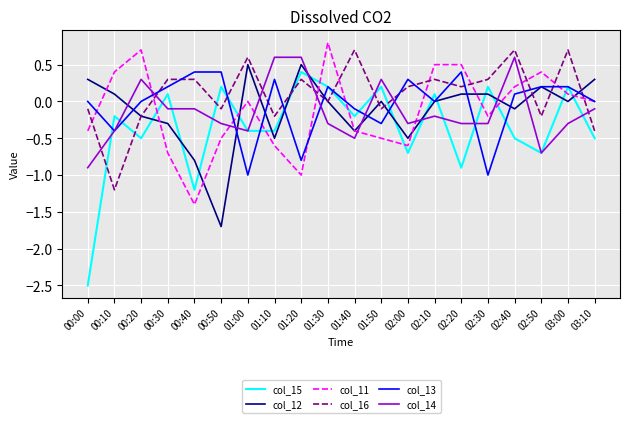

Which series has the largest total across all categories?

col_16